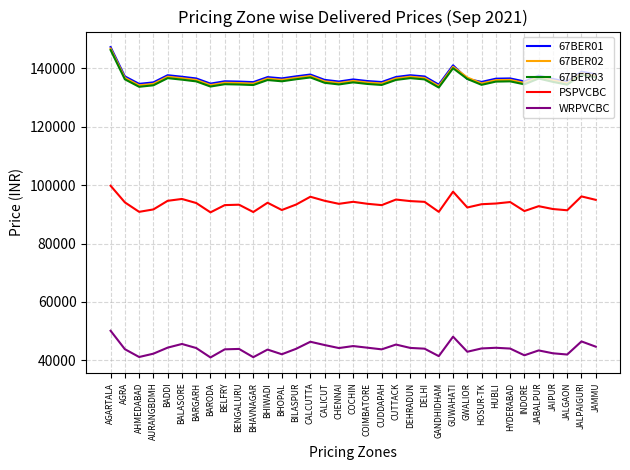

At which category is the sum across all series the highest?

AGARTALA